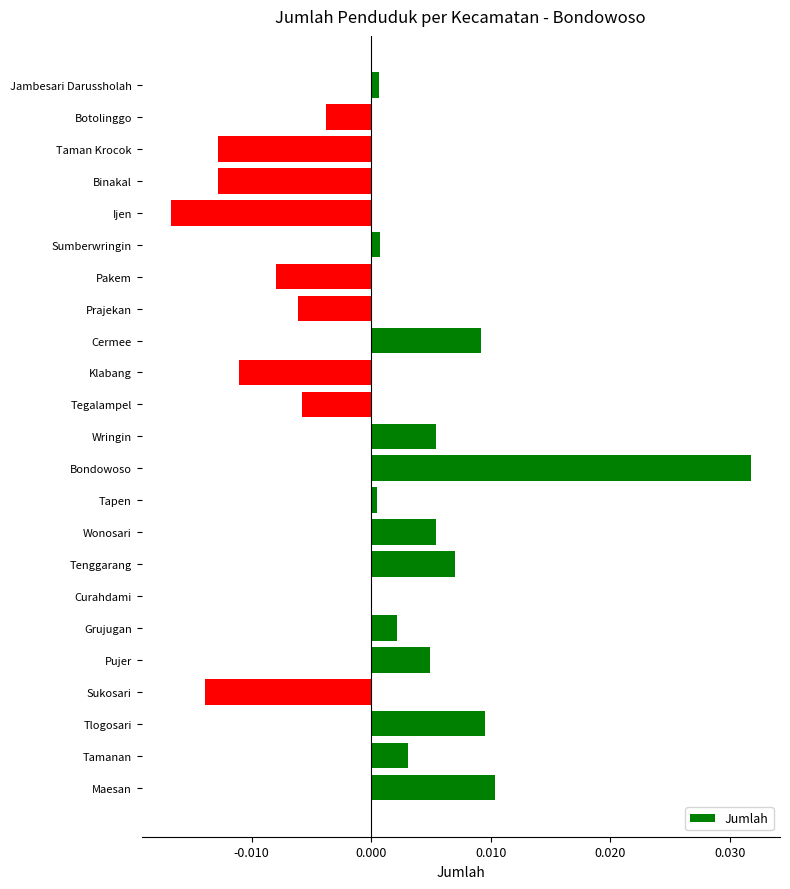

Is it true that the value at Tamanan is 0.0?

True